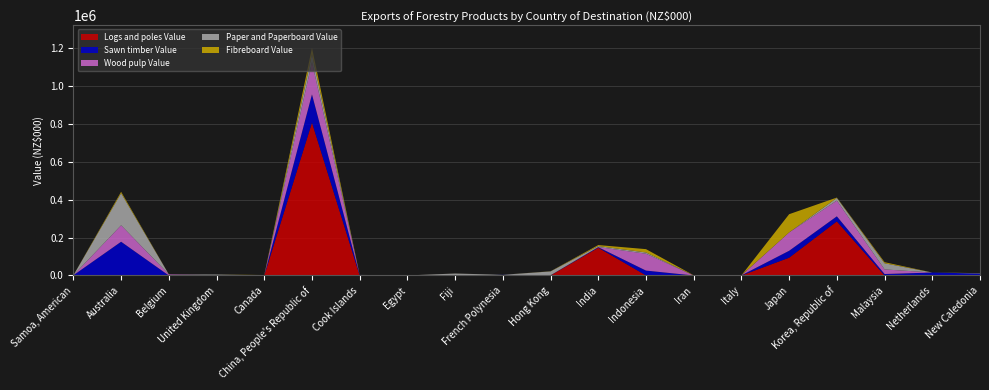

Reading left to right, transcribe all the data shown in this chart.

Logs and poles Value: Samoa, American=0	Australia=6	Belgium=16	United Kingdom=0	Canada=28	China, People's Republic of=805319	Cook Islands=17	Egypt=0	Fiji=65	French Polynesia=34	Hong Kong=58	India=146286	Indonesia=423	Iran=0	Italy=0	Japan=93652	Korea, Republic of=284859	Malaysia=32	Netherlands=2	New Caledonia=312
Sawn timber Value: Samoa, American=1167	Australia=177793	Belgium=42	United Kingdom=1224	Canada=721	China, People's Republic of=149092	Cook Islands=2704	Egypt=0	Fiji=173	French Polynesia=3269	Hong Kong=972	India=2895	Indonesia=25441	Iran=0	Italy=709	Japan=36557	Korea, Republic of=26827	Malaysia=7670	Netherlands=15594	New Caledonia=9866
Wood pulp Value: Samoa, American=0	Australia=86576	Belgium=5937	United Kingdom=0	Canada=0	China, People's Republic of=170797	Cook Islands=0	Egypt=0	Fiji=0	French Polynesia=0	Hong Kong=0	India=758	Indonesia=88743	Iran=0	Italy=0	Japan=96589	Korea, Republic of=83010	Malaysia=24239	Netherlands=0	New Caledonia=0
Paper and Paperboard Value: Samoa, American=39	Australia=169012	Belgium=0	United Kingdom=4024	Canada=10	China, People's Republic of=41048	Cook Islands=320	Egypt=321	Fiji=10114	French Polynesia=347	Hong Kong=20511	India=5005	Indonesia=6699	Iran=0	Italy=47	Japan=93	Korea, Republic of=13938	Malaysia=32403	Netherlands=50	New Caledonia=1898
Fibreboard Value: Samoa, American=12	Australia=7347	Belgium=0	United Kingdom=0	Canada=1586	China, People's Republic of=32690	Cook Islands=4	Egypt=0	Fiji=131	French Polynesia=4	Hong Kong=599	India=5367	Indonesia=17450	Iran=956	Italy=0	Japan=95996	Korea, Republic of=1906	Malaysia=5748	Netherlands=0	New Caledonia=312